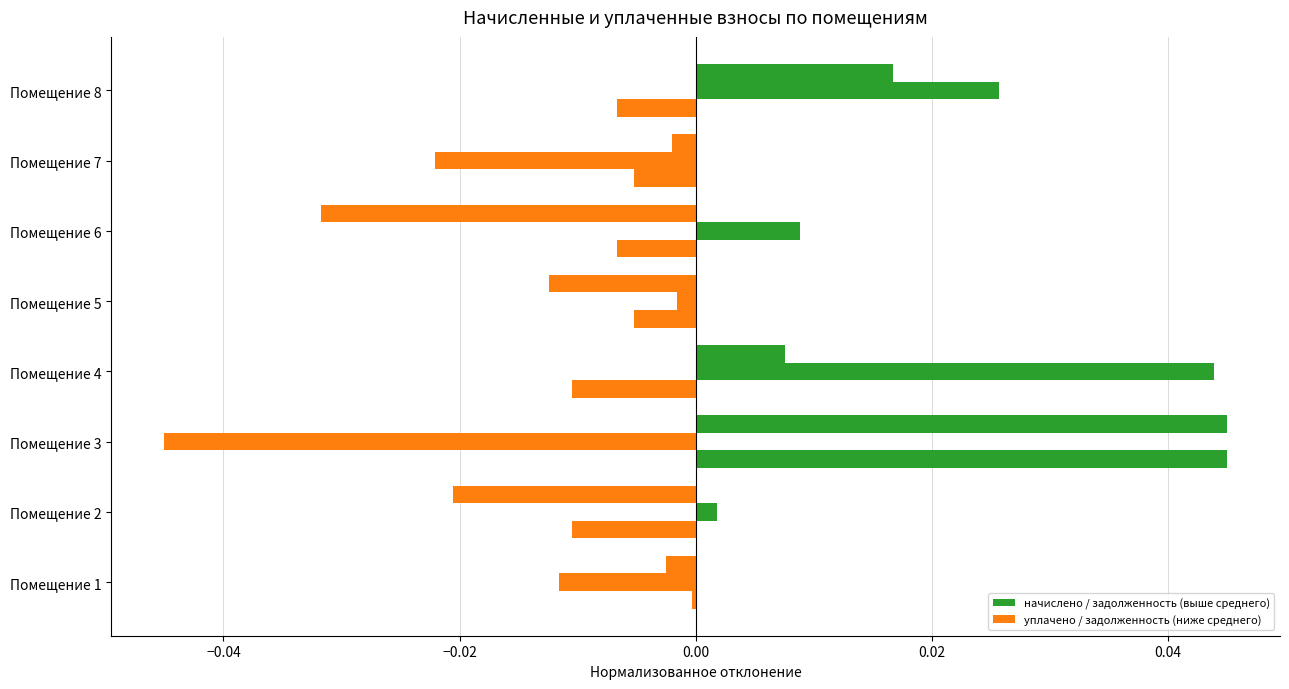

True or false: начислено has a value of -0.0 at Помещение 8.

True